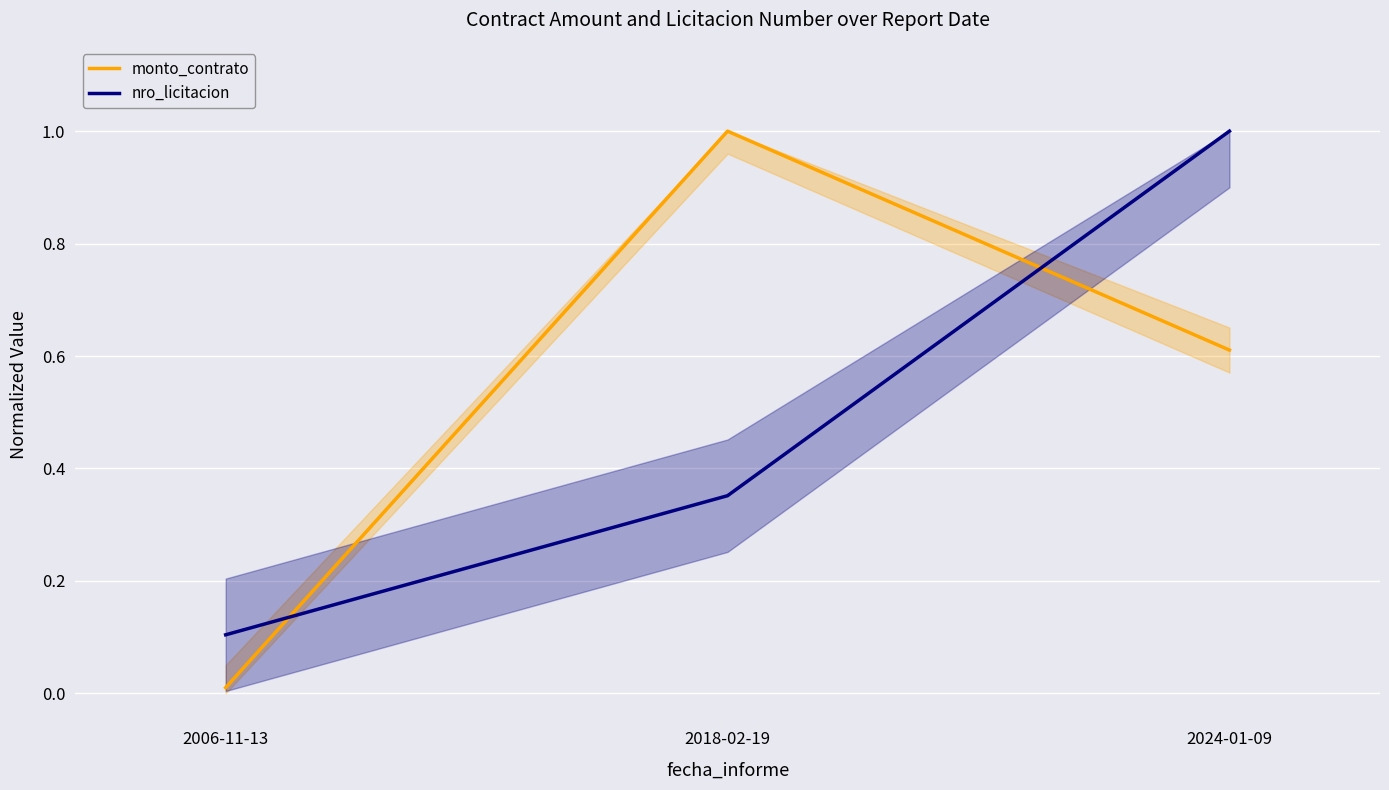

The monto_contrato series shows 1.0 at 2018-02-19. True or false?

True